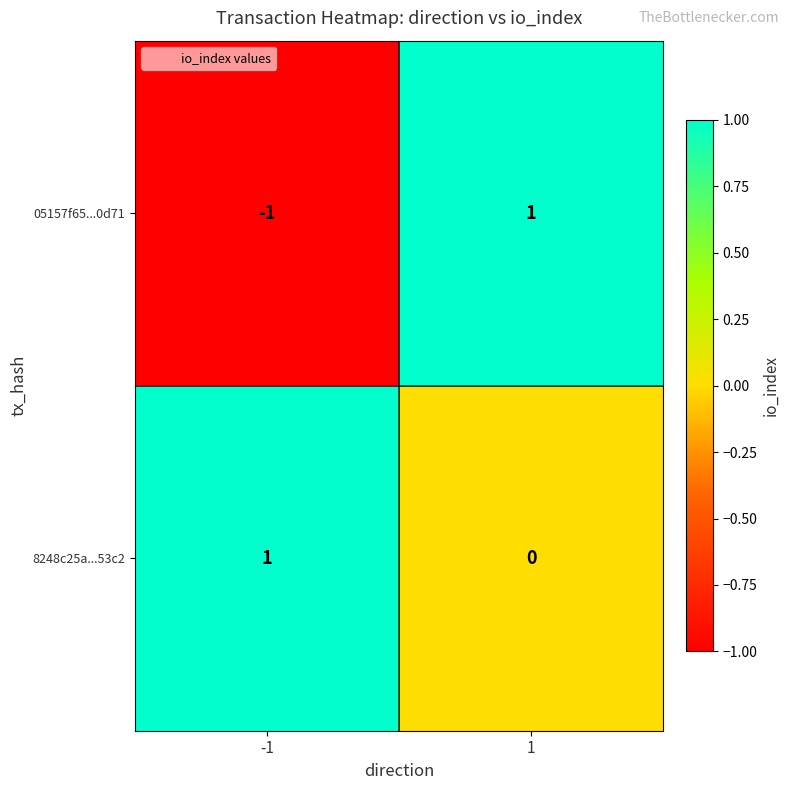

Is it true that 8248c25a...53c2 equals 0 at -1?

False